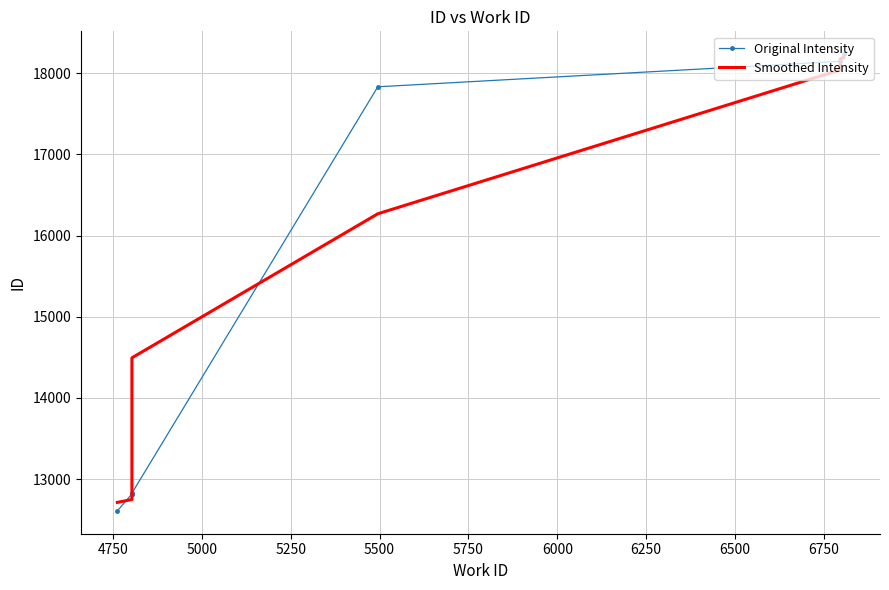

Reading right to left, list all the values displayed in this chart.

Original Intensity: 18236.0	18151.0	18149.0	18148.0	17834.0	12826.0	12822.0	12821.0	12817.0	12608.0
Smoothed Intensity: 18193.5	18178.7	18149.3	18043.7	16269.3	14494.0	12823.0	12820.0	12748.7	12712.5